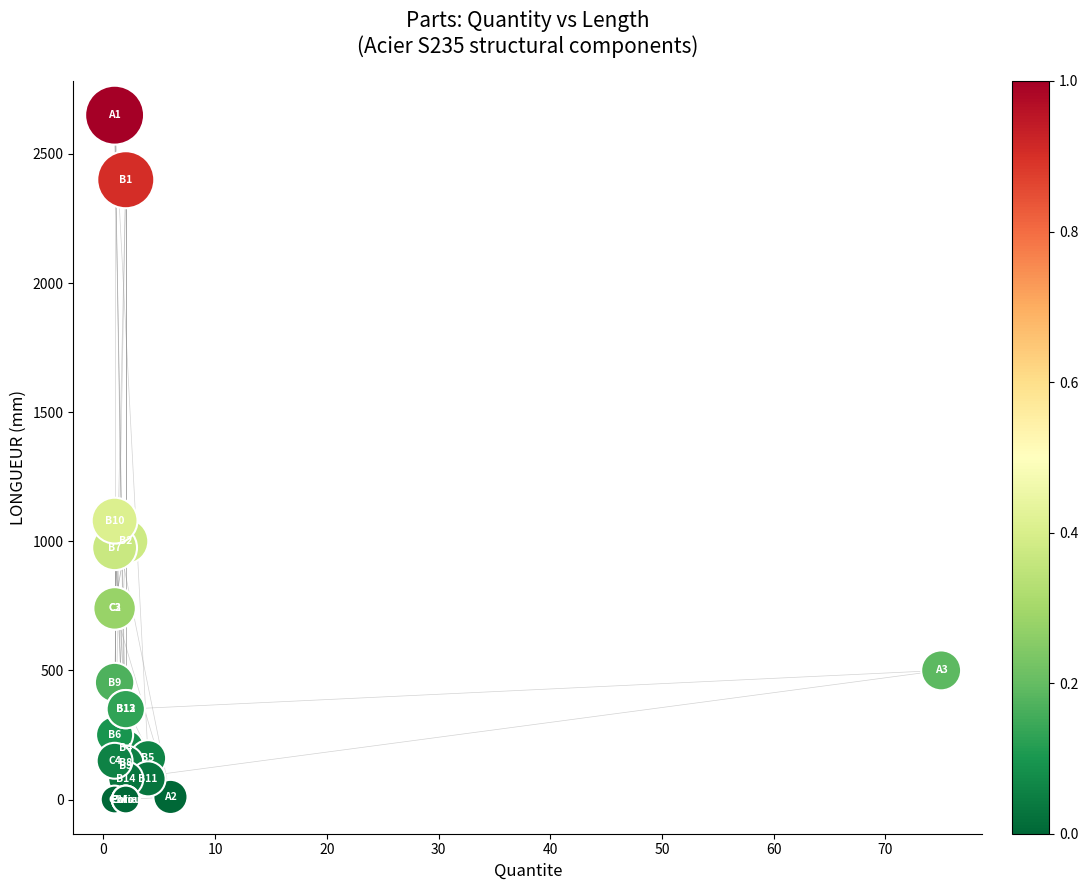

What Y value in the scatter plot is closest to 1325?

1080